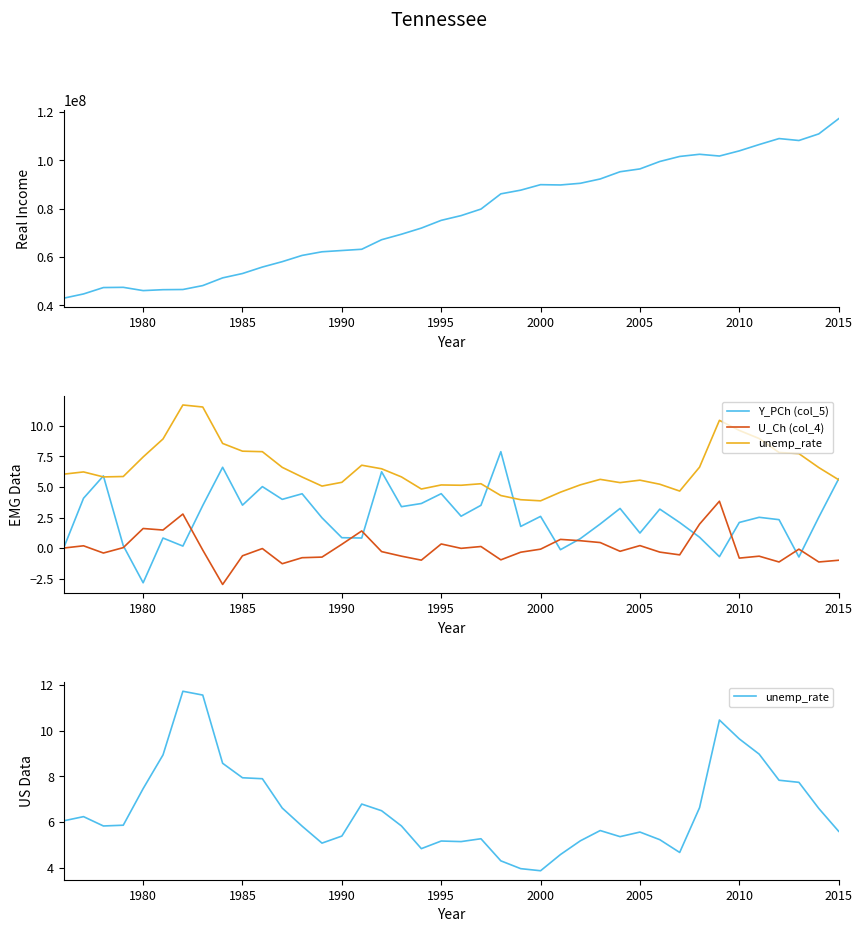

How many interior local valleys does the U_Ch (col_4) series have?

12